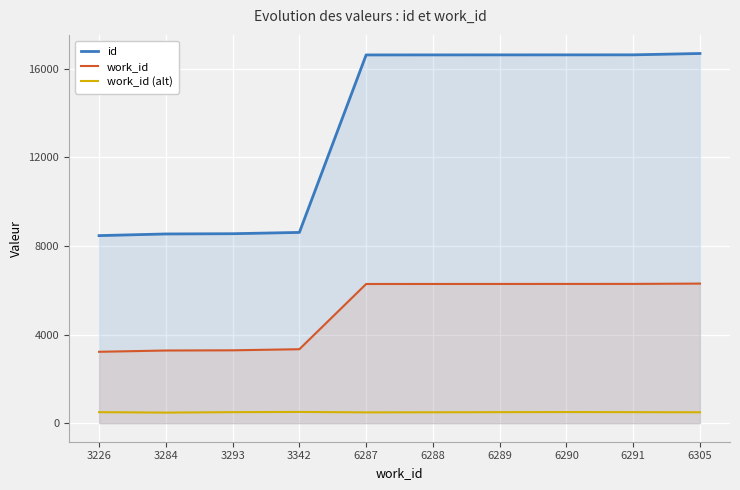

True or false: work_id and id intersect in this chart.

False